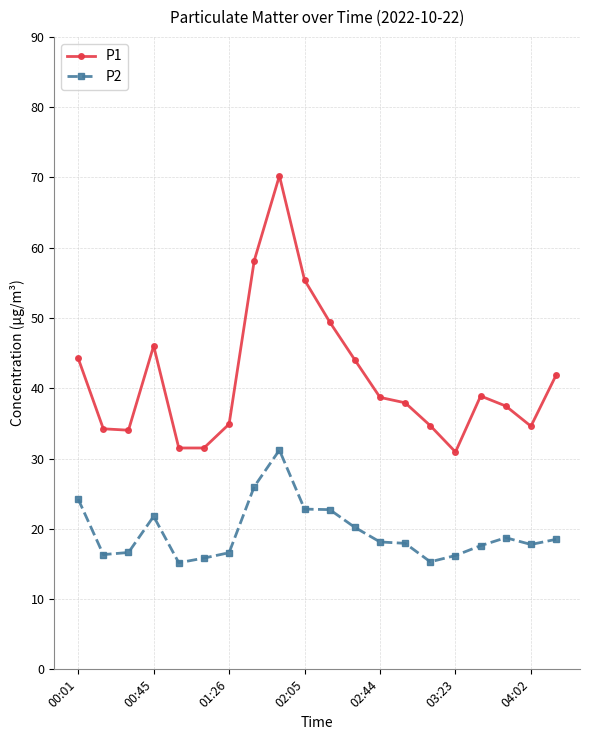

Rank the series by their average value, from lowest to highest.

P2, P1